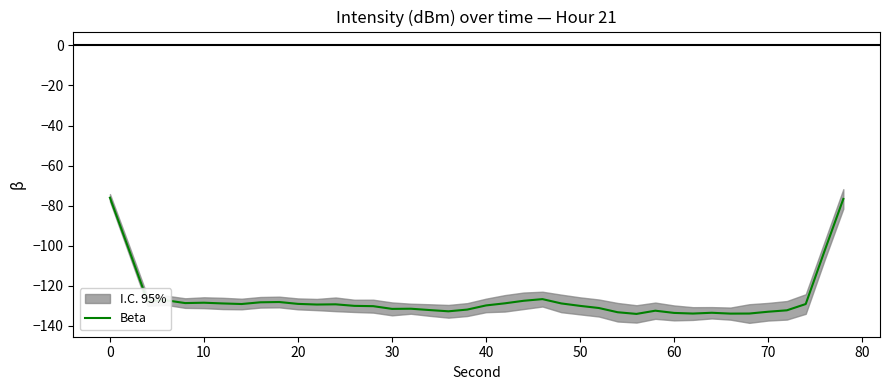

What is the minimum value for Beta?

-134.0